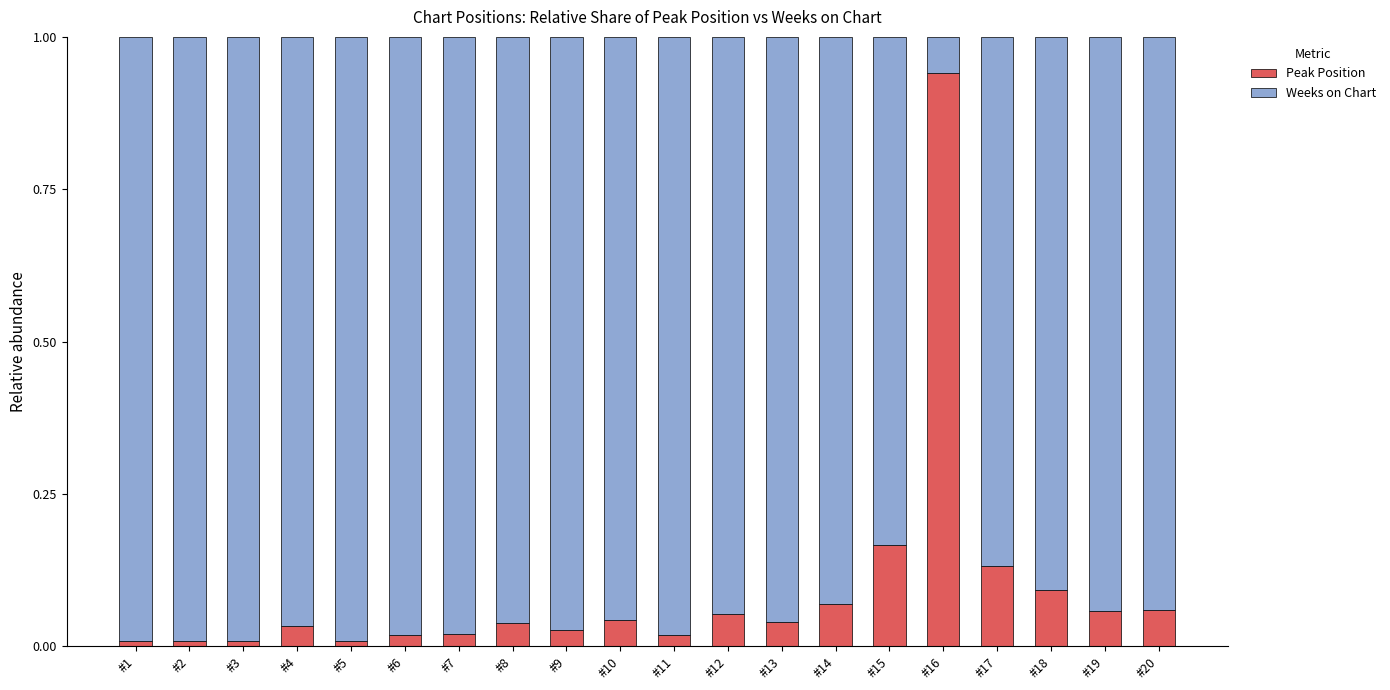

At which label does Peak Position reach its peak?

#16